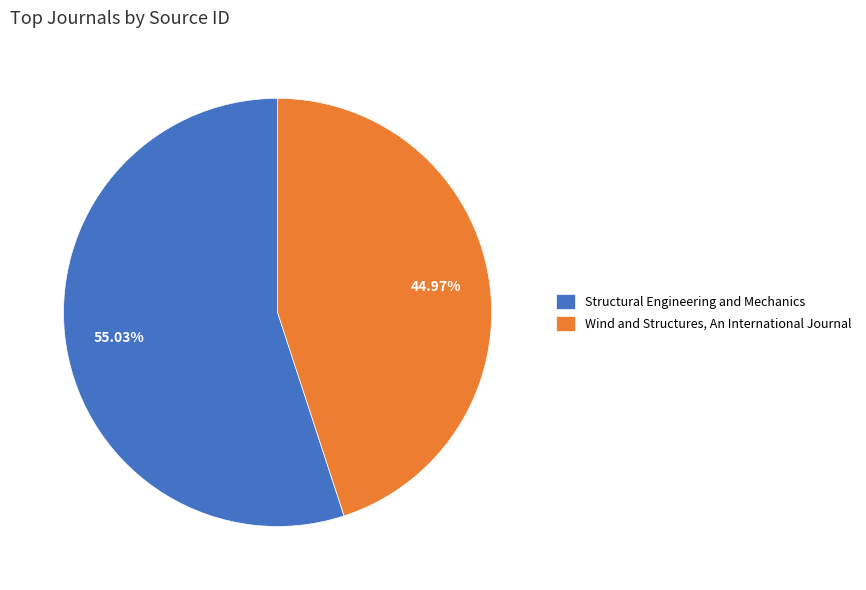

Which category has the smallest portion of the pie?

Wind and Structures, An International Journal